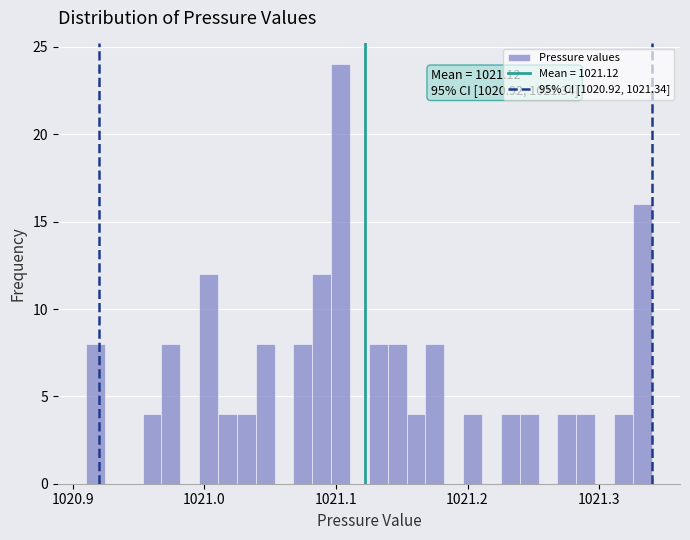

Read against the x-axis, roughly where is the centre of the tallest bar?

1021.10